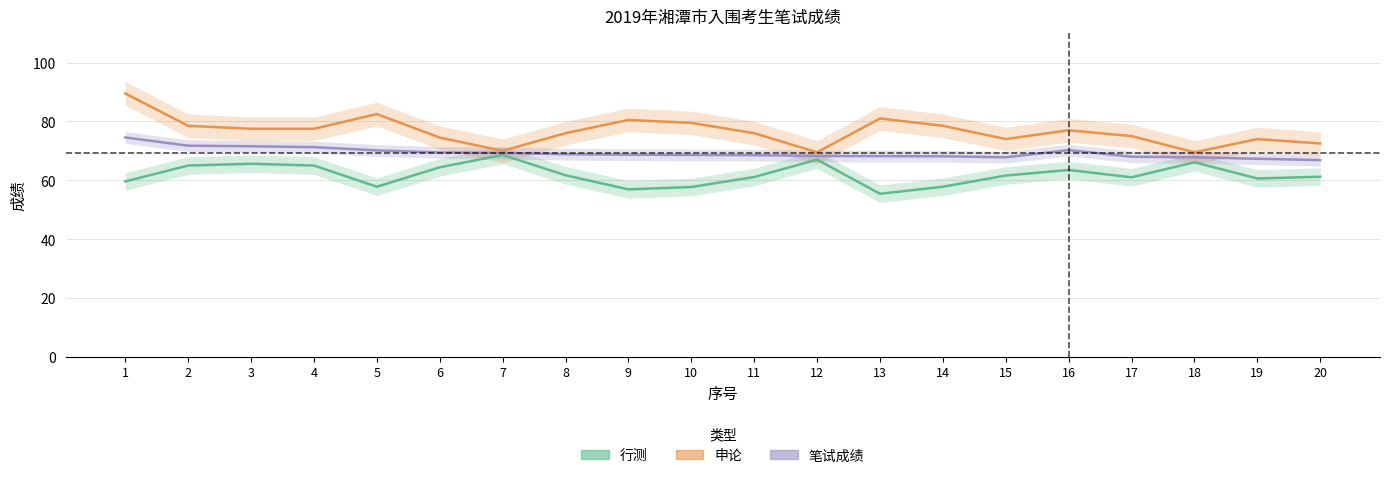

List the series in order of their overall mean, highest first.

申论, 笔试成绩, 行测